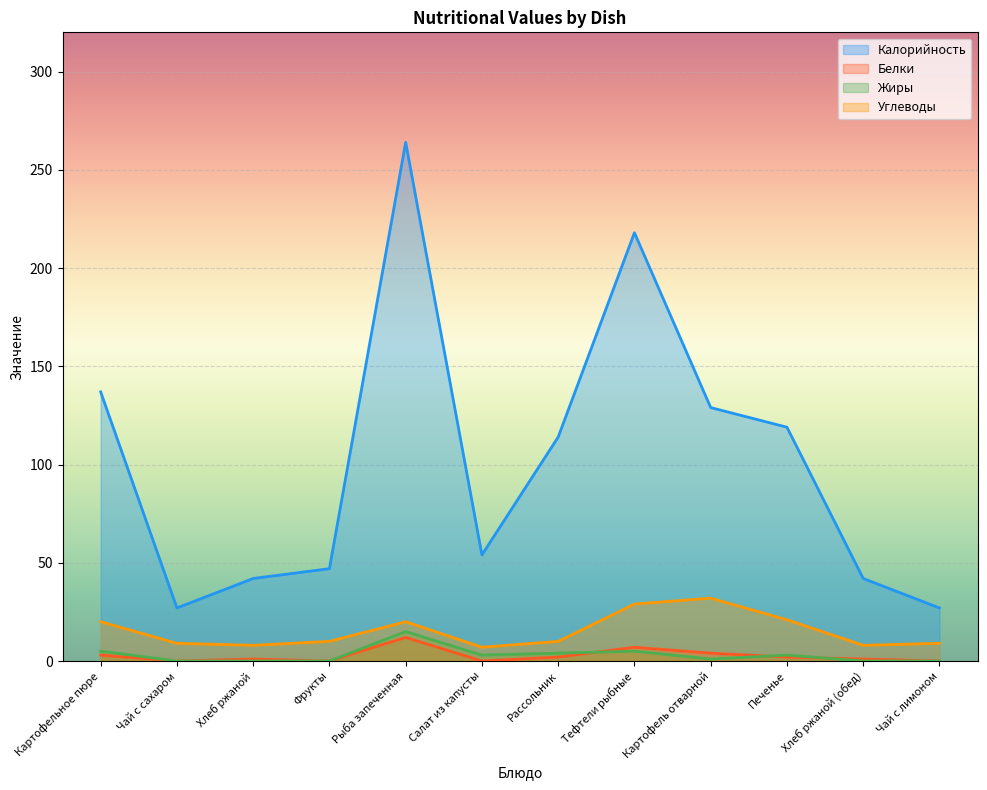

How many lines are shown in the chart?

4